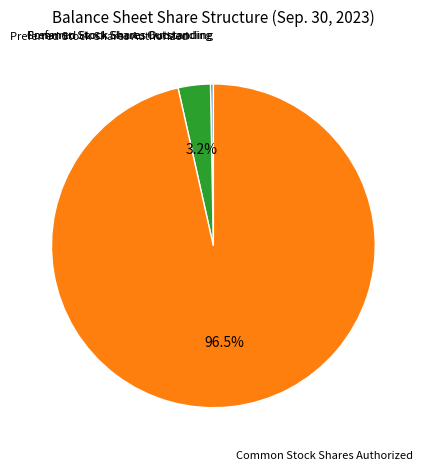

Is Common Stock Shares Authorized the majority of the pie?

Yes